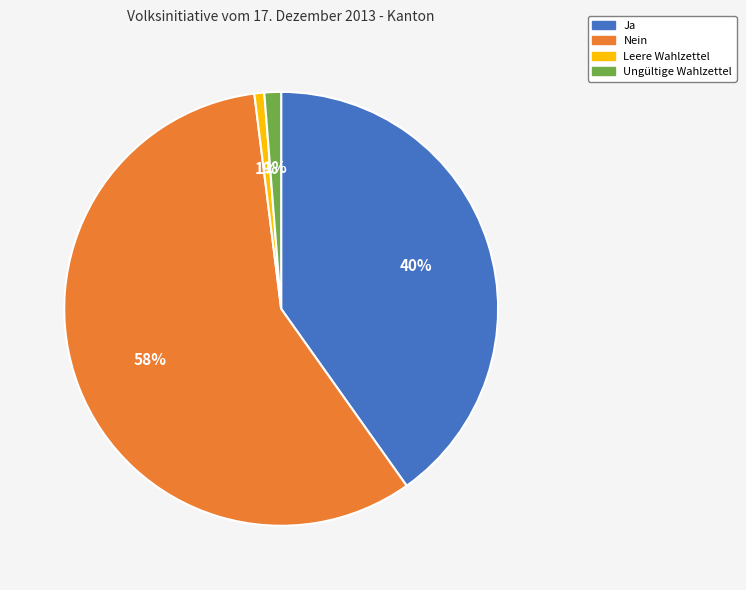

Is there a majority slice in this chart?

Yes